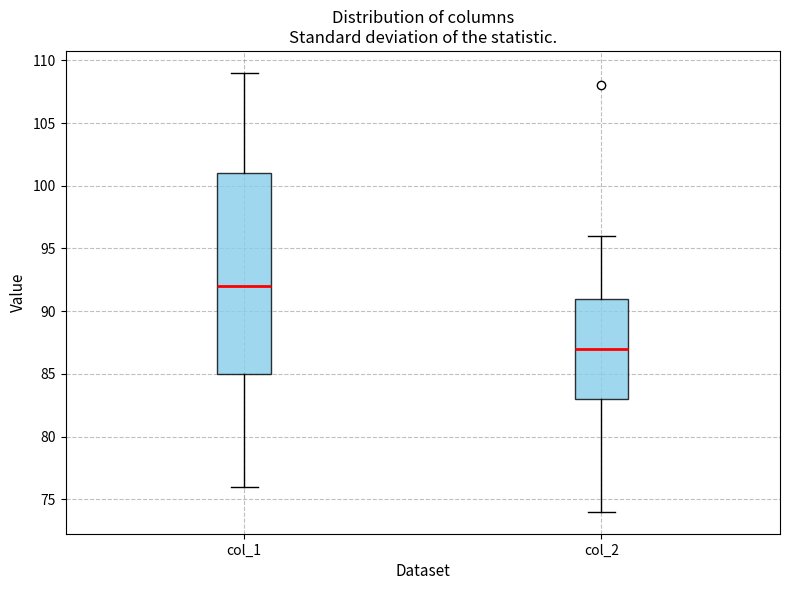

Where is the upper edge of the box for col_2 on the y-axis? The values are not printed on the chart, so give them approximately, as read against the axis.

91